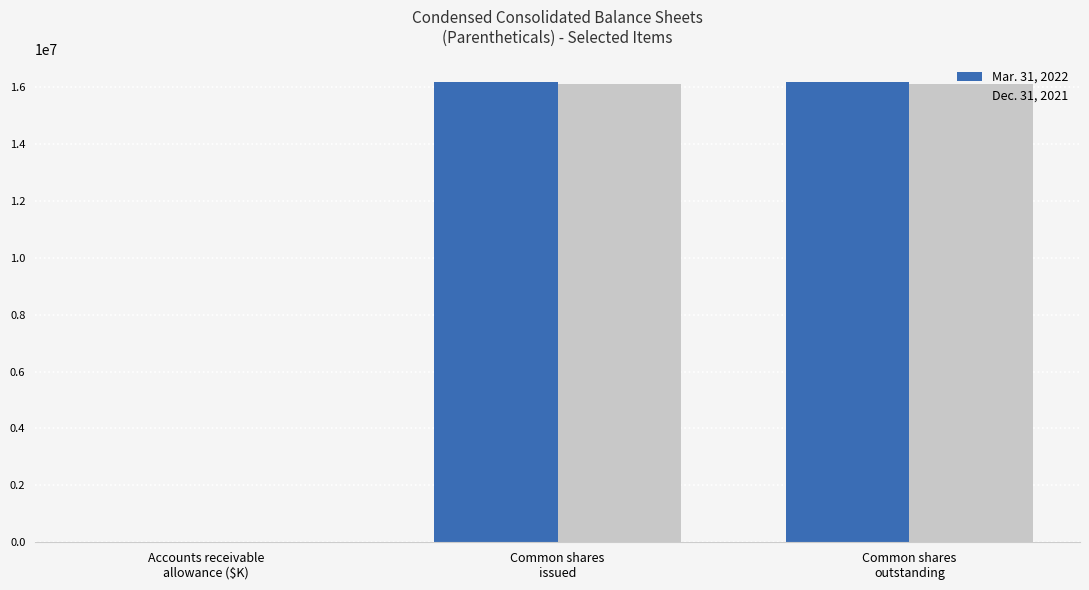

Reading right to left, extract all data points from this chart.

Mar. 31, 2022: 16171034	16171034	6971
Dec. 31, 2021: 16127505	16127505	6393